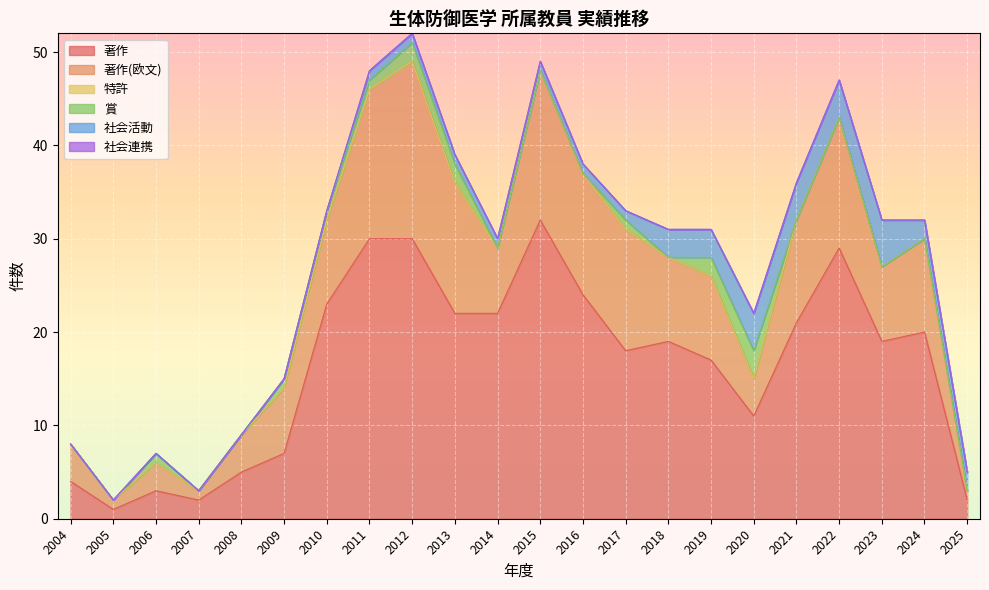

Reading right to left, list all the values displayed in this chart.

著作: 2025=2	2024=20	2023=19	2022=29	2021=21	2020=11	2019=17	2018=19	2017=18	2016=24	2015=32	2014=22	2013=22	2012=30	2011=30	2010=23	2009=7	2008=5	2007=2	2006=3	2005=1	2004=4
著作(欧文): 2025=1	2024=10	2023=8	2022=14	2021=11	2020=4	2019=9	2018=9	2017=13	2016=13	2015=16	2014=7	2013=14	2012=19	2011=16	2010=9	2009=7	2008=4	2007=1	2006=3	2005=1	2004=4
特許: 2025=0	2024=0	2023=0	2022=0	2021=0	2020=0	2019=0	2018=0	2017=0	2016=0	2015=0	2014=0	2013=0	2012=0	2011=0	2010=0	2009=0	2008=0	2007=0	2006=0	2005=0	2004=0
賞: 2025=0	2024=0	2023=0	2022=0	2021=0	2020=3	2019=2	2018=0	2017=1	2016=0	2015=0	2014=0	2013=2	2012=2	2011=1	2010=1	2009=1	2008=0	2007=0	2006=1	2005=0	2004=0
社会活動: 2025=2	2024=2	2023=5	2022=4	2021=4	2020=4	2019=3	2018=3	2017=1	2016=1	2015=1	2014=1	2013=1	2012=1	2011=1	2010=0	2009=0	2008=0	2007=0	2006=0	2005=0	2004=0
社会連携: 2025=0	2024=0	2023=0	2022=0	2021=0	2020=0	2019=0	2018=0	2017=0	2016=0	2015=0	2014=0	2013=0	2012=0	2011=0	2010=0	2009=0	2008=0	2007=0	2006=0	2005=0	2004=0